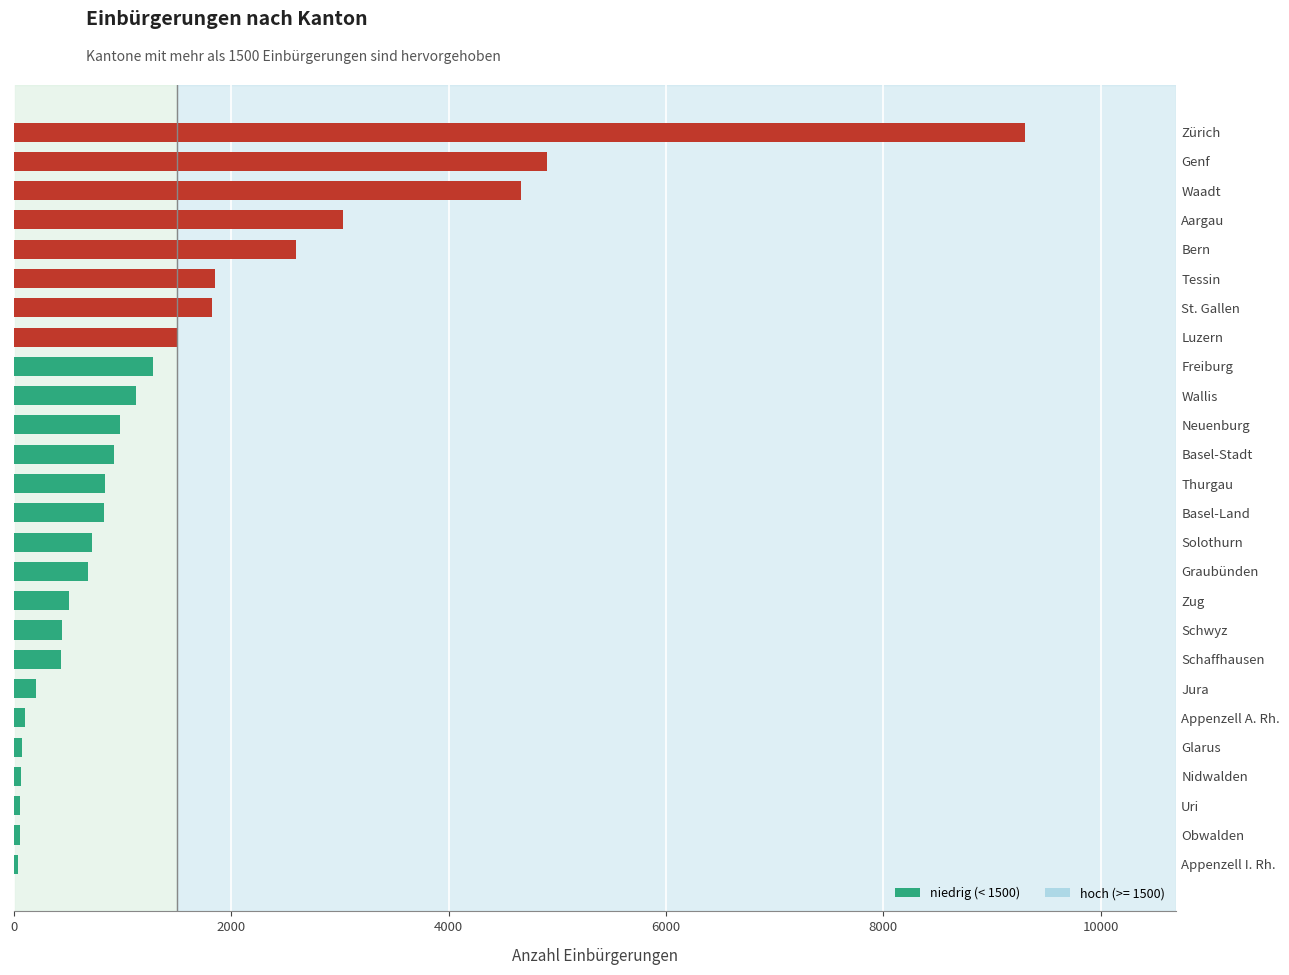

What is the greatest value displayed?

9300